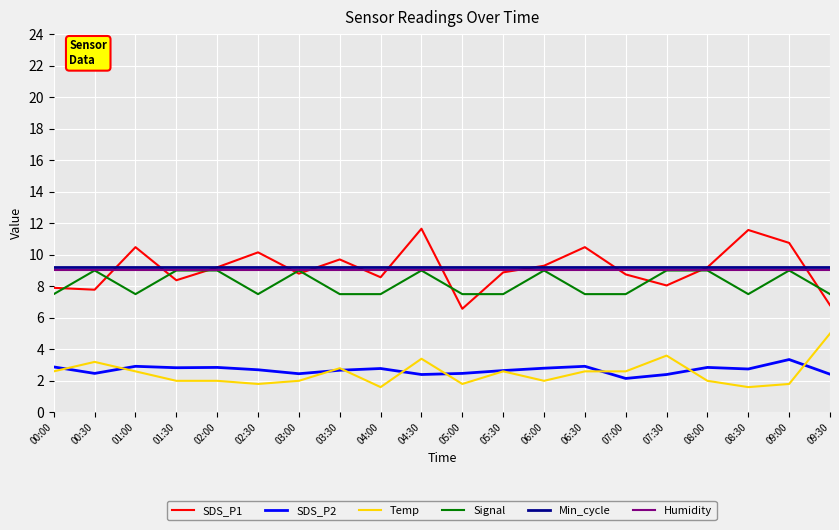

What is the sum of the SDS_P1 values at 06:00 and 05:30?

18.2